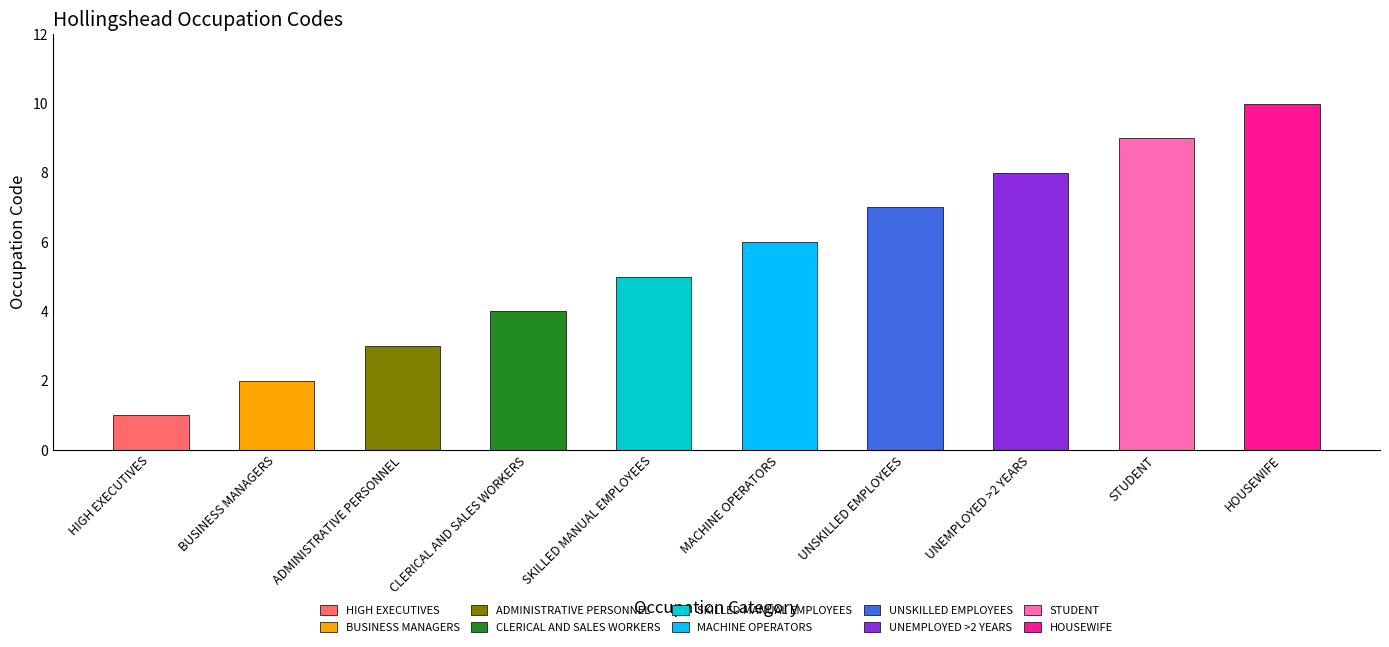

What is the difference between the second highest and minimum values?

8